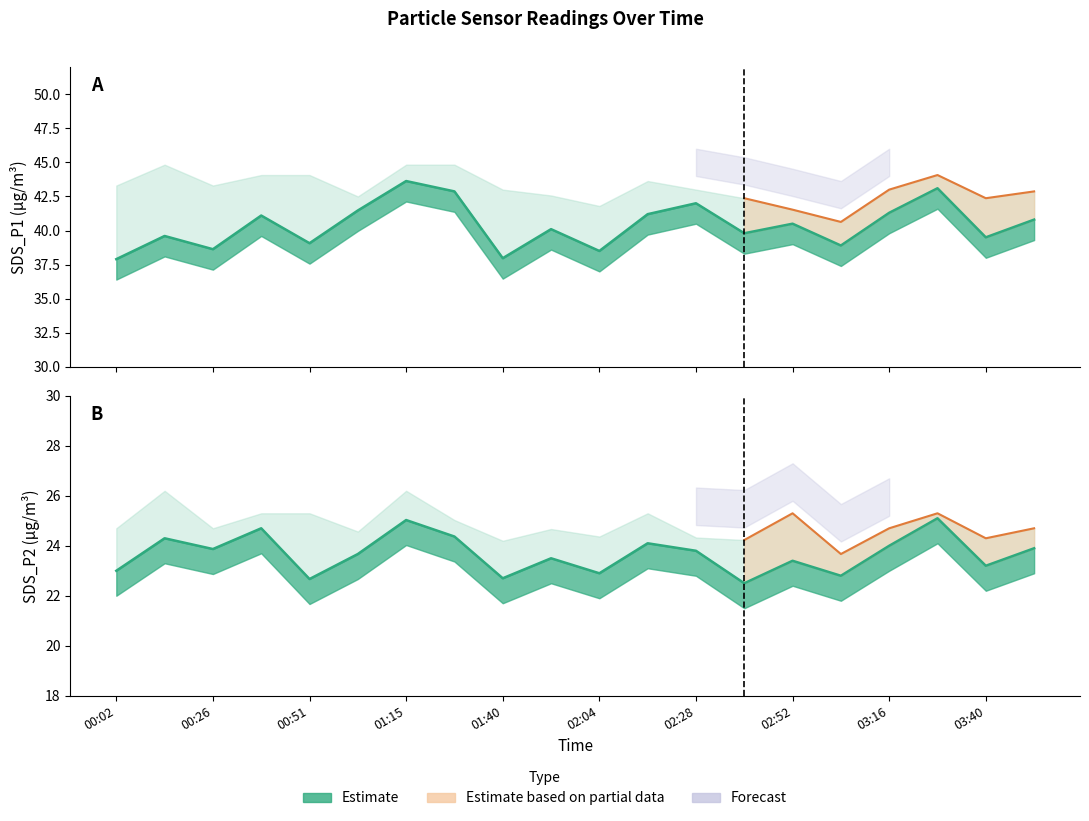

What is the label of the 12th point from the left?

02:16